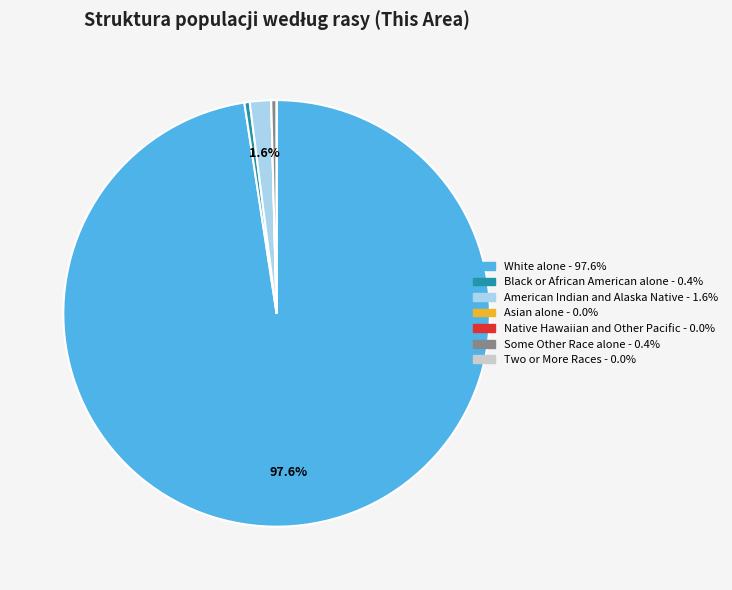

Is the sum of Black or African American alone and White alone greater than half?

Yes